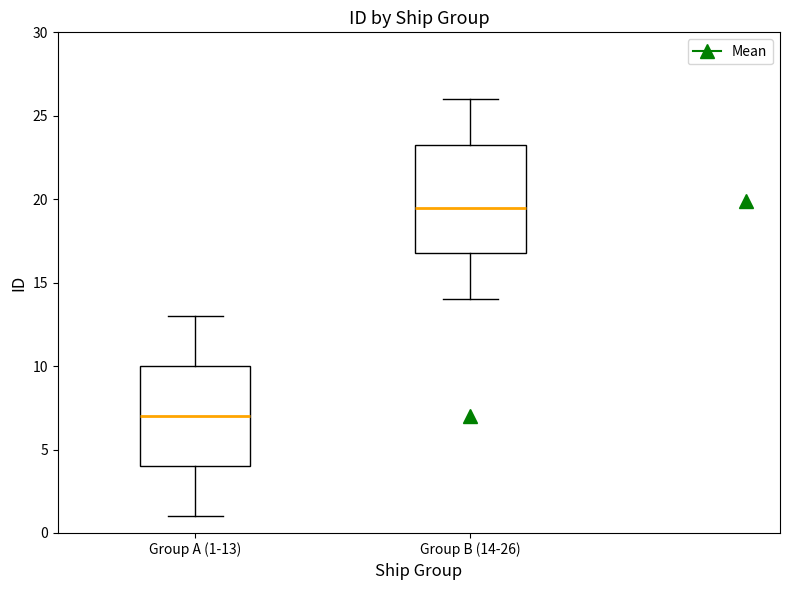

Reading left to right, transcribe this box plot: for each box, give where its median line is, the range the box spans, and where its two whiskers end, as read against the y-axis. The values are not printed on the chart, so give them approximately, as read against the axis.

Group A (1-13): median 7.0, box 4.0 to 10.0, whiskers 1.0 to 13.0
Group B (14-26): median 19.5, box 17.0 to 23.5, whiskers 14.0 to 26.0